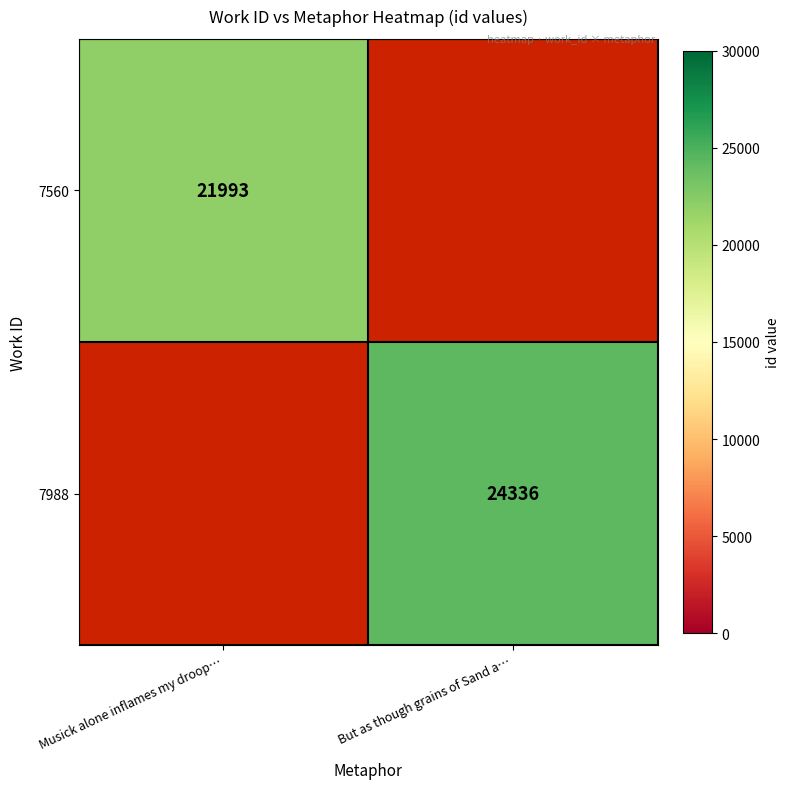

Is it true that 7988 equals 34080 at But as though grains of Sand a…?

False